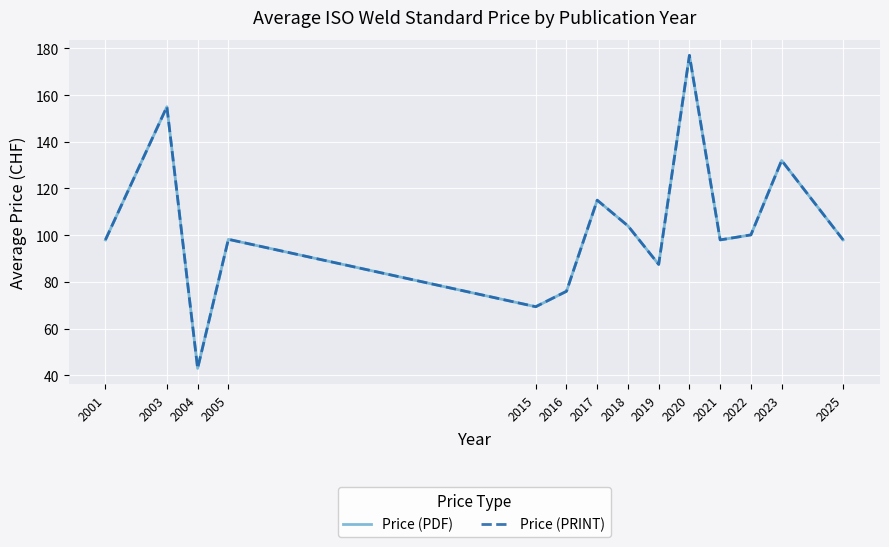

How many interior local valleys does the Price (PDF) series have?

4